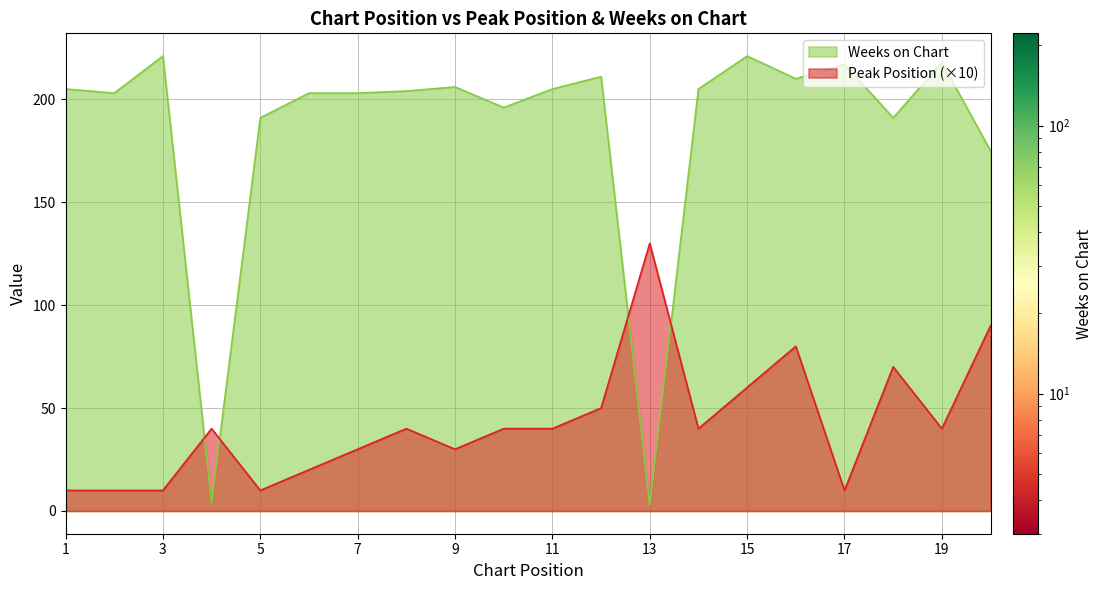

What is the approximate value of Weeks on Chart at 2, to the nearest 10?

200